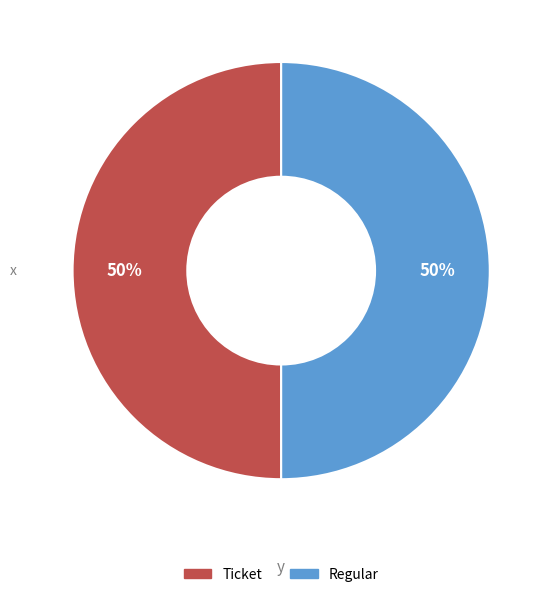

The Regular slice represents 59% of the pie. True or false?

False